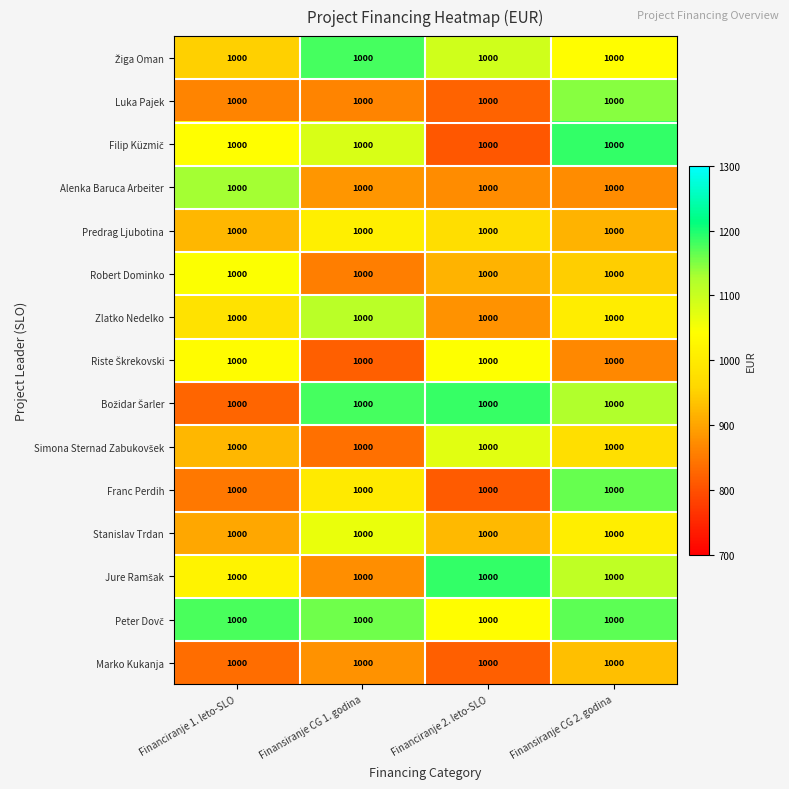

True or false: Zlatko Nedelko has a value of 471.5 at Finansiranje CG 2. godina.

False